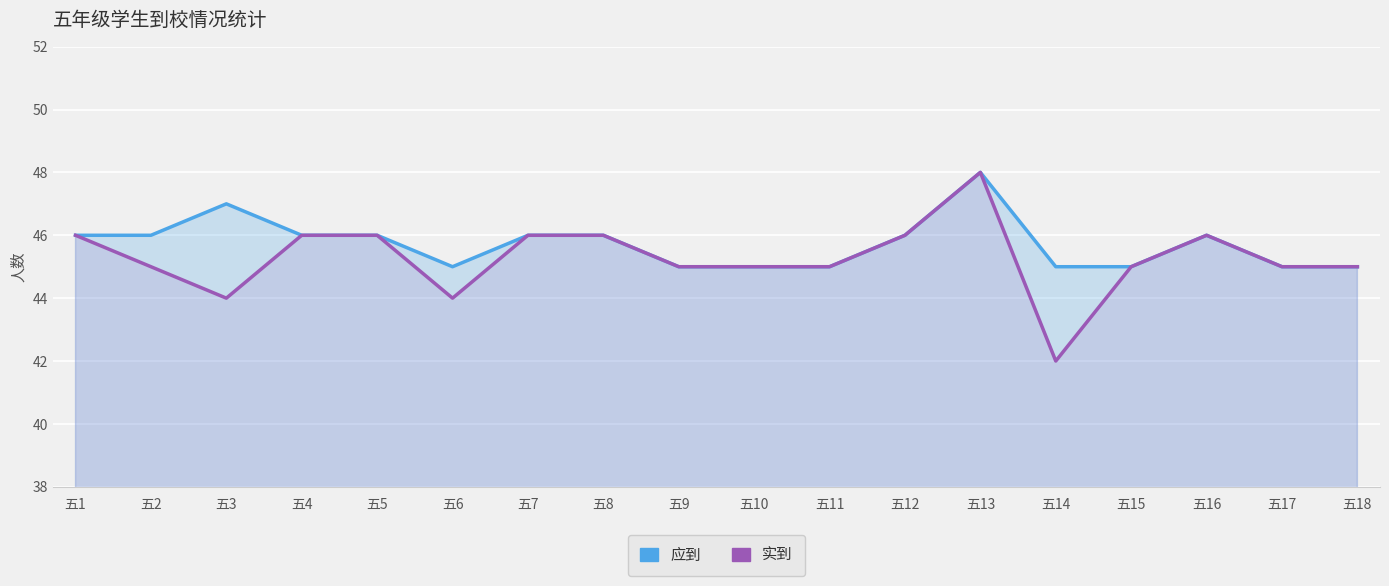

Which series has the largest total across all categories?

应到